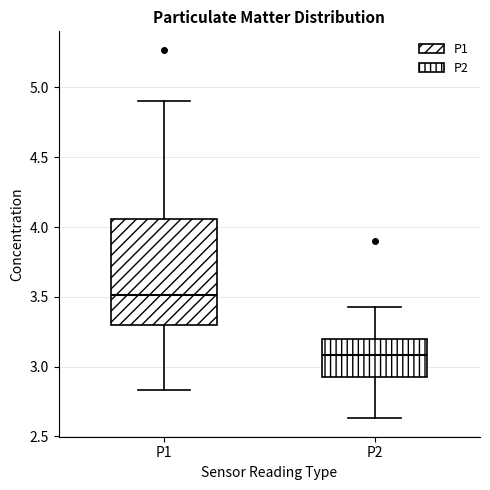

Which box is the tallest, from its lower edge to its upper edge?

P1